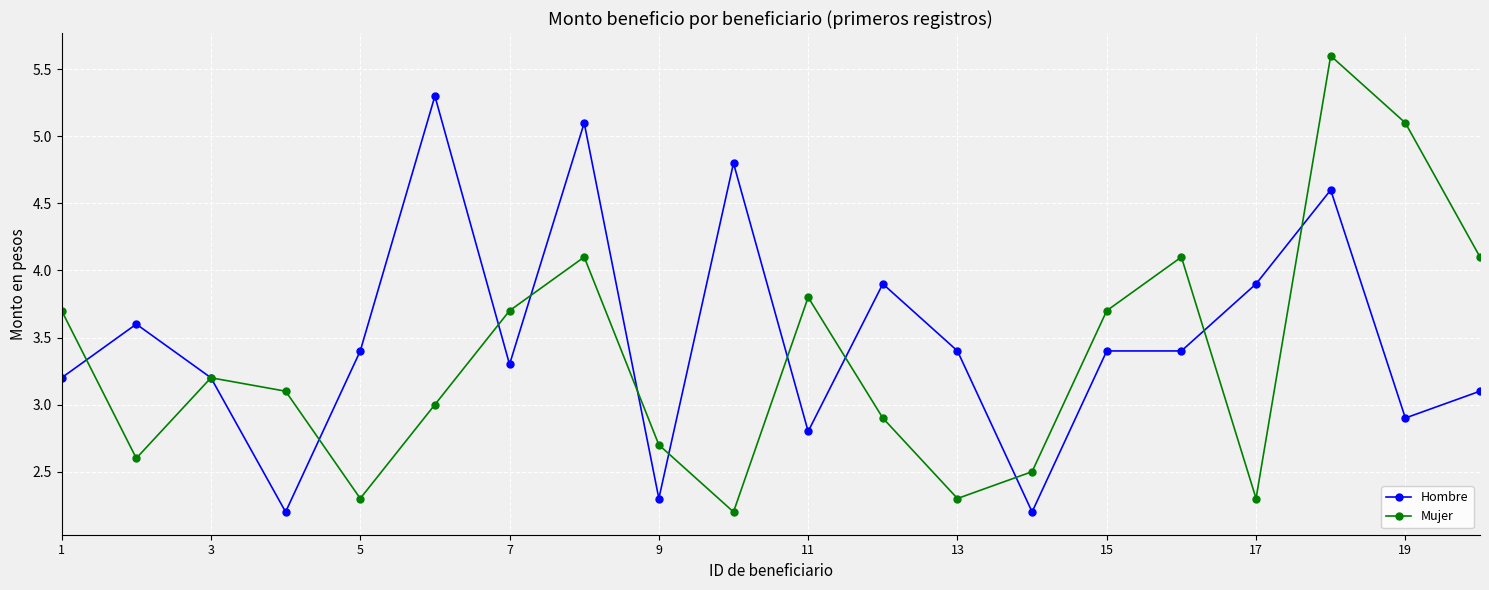

True or false: Hombre has more than 2 points higher than both neighbors.

True